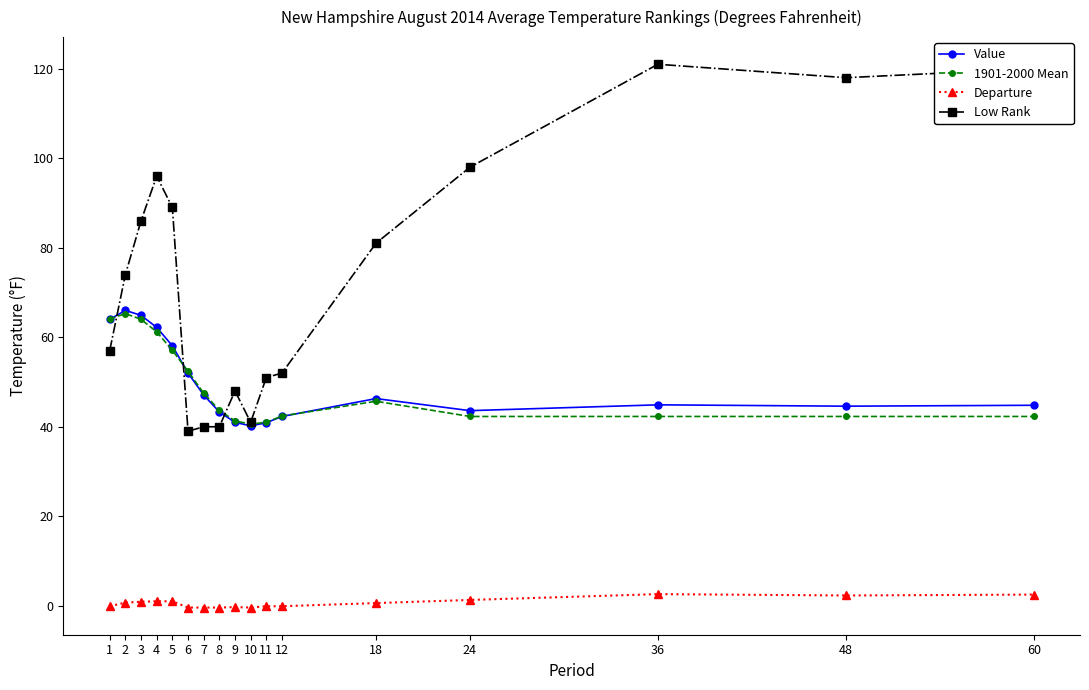

What is the difference between the maximum and minimum values in the Value series?

25.8